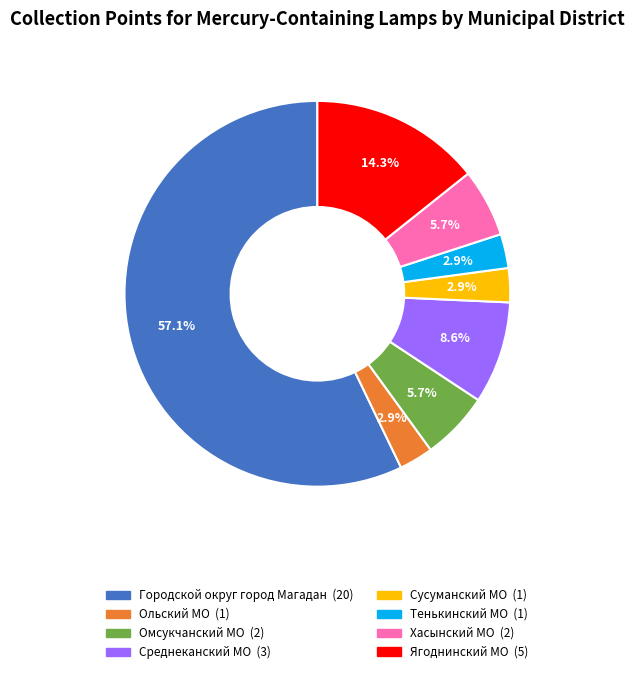

Is there a majority slice in this chart?

Yes